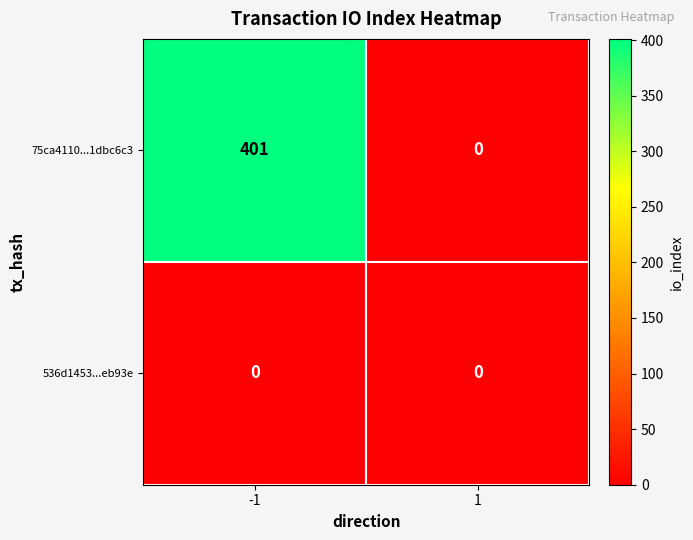

Which label corresponds to the largest value in the chart?

-1